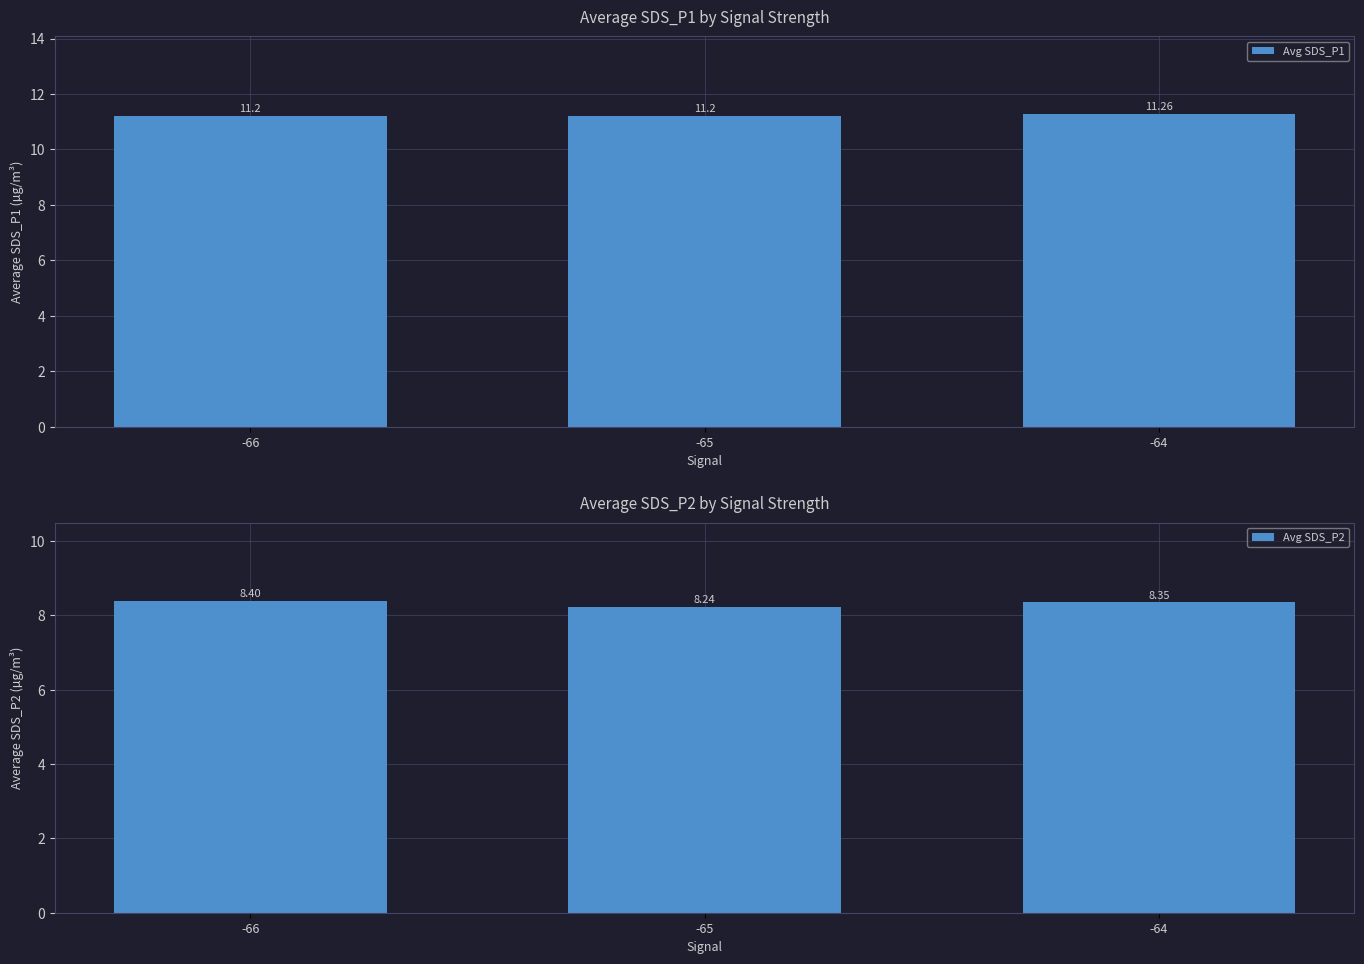

What is the smallest value displayed?

8.2